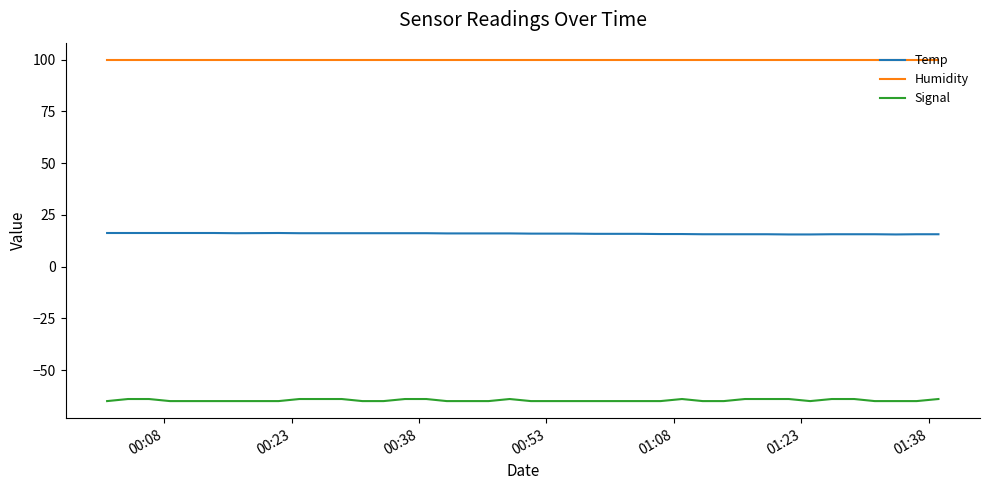

Rank the series by their average value, from lowest to highest.

Signal, Temp, Humidity